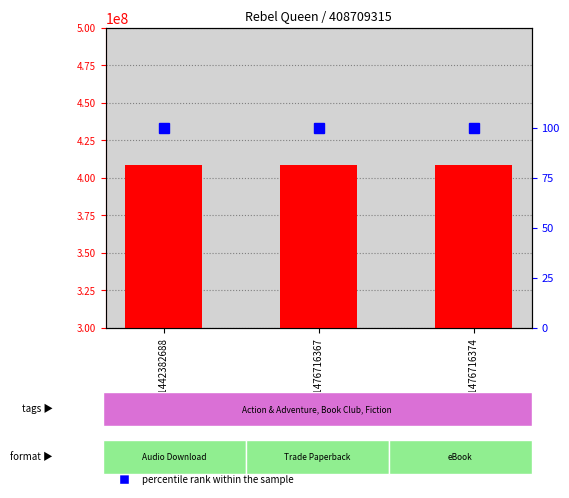

What is the spread (max minus min) of values at 9781442382688?

408709215